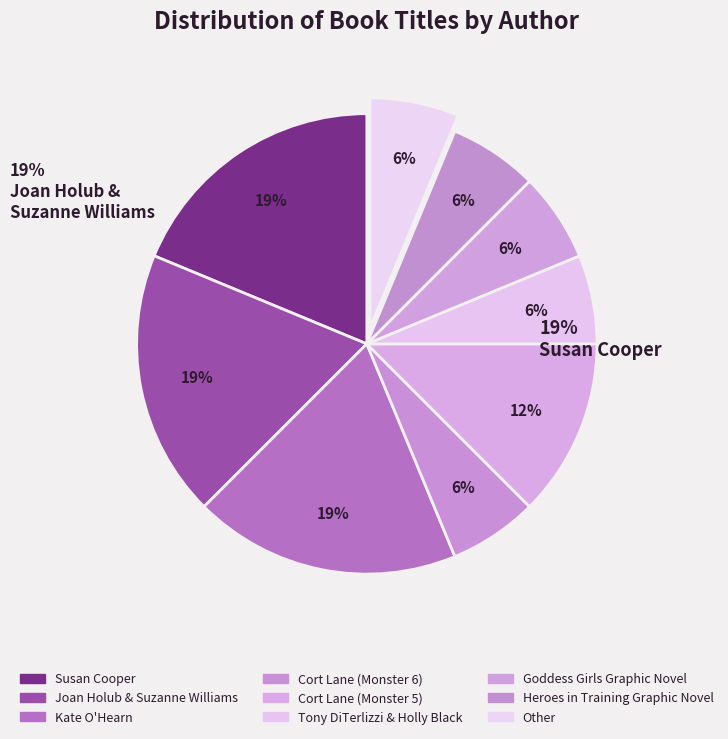

Rank the categories by value from highest to lowest.

Susan Cooper, Joan Holub & Suzanne Williams, Kate O'Hearn, Cort Lane (Monster 5), Cort Lane (Monster 6), Tony DiTerlizzi & Holly Black, Goddess Girls Graphic Novel, Heroes in Training Graphic Novel, Other